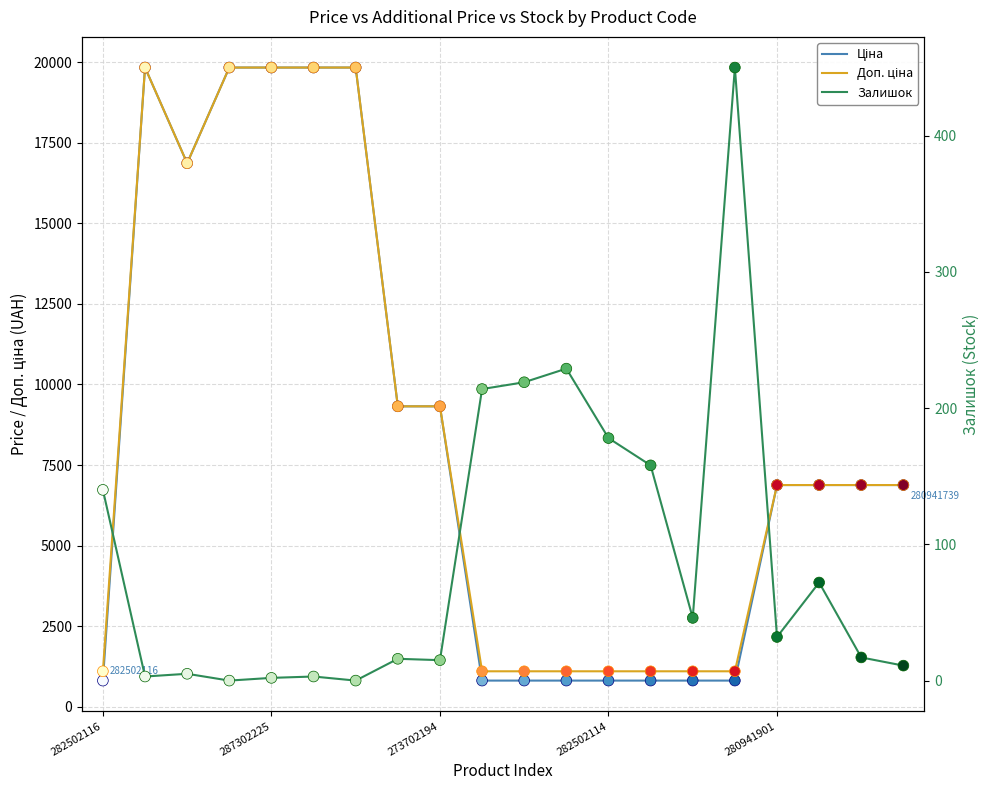

What is the total value across all series at 282502116?

2054.8